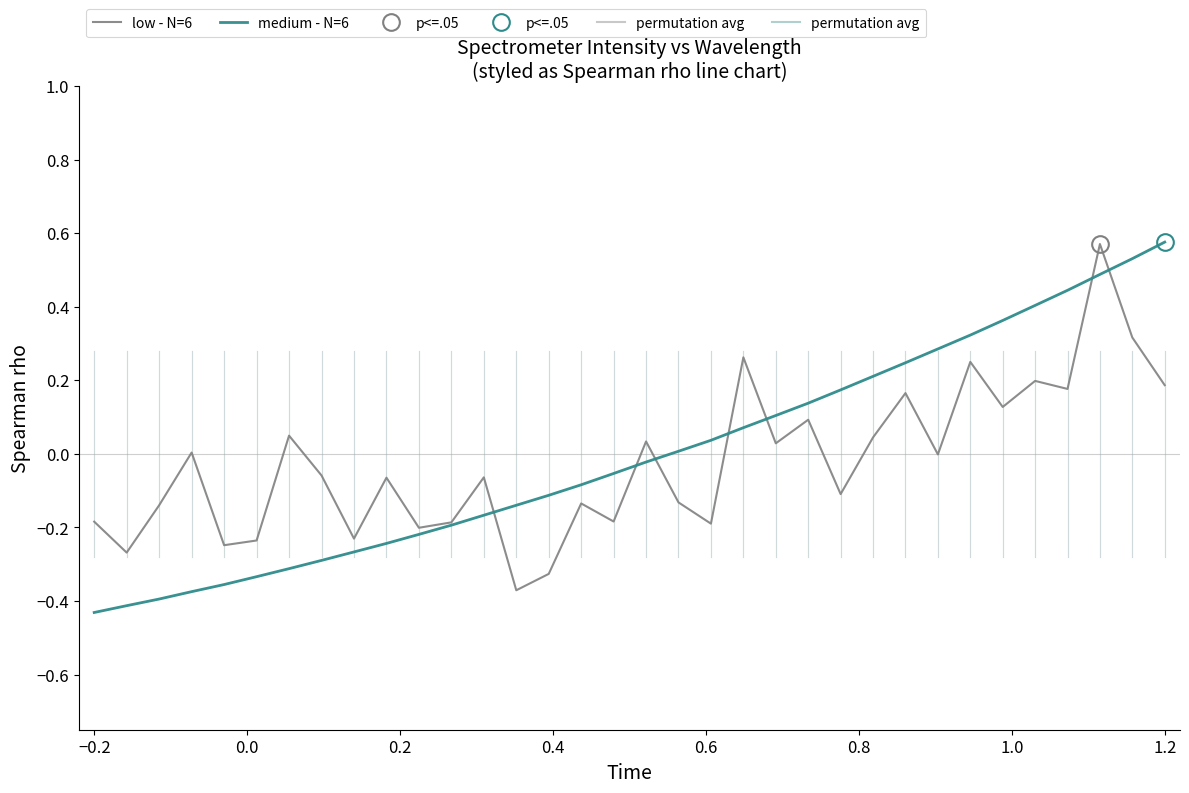

True or false: medium - N=6 has more than 1 interior local peaks.

False